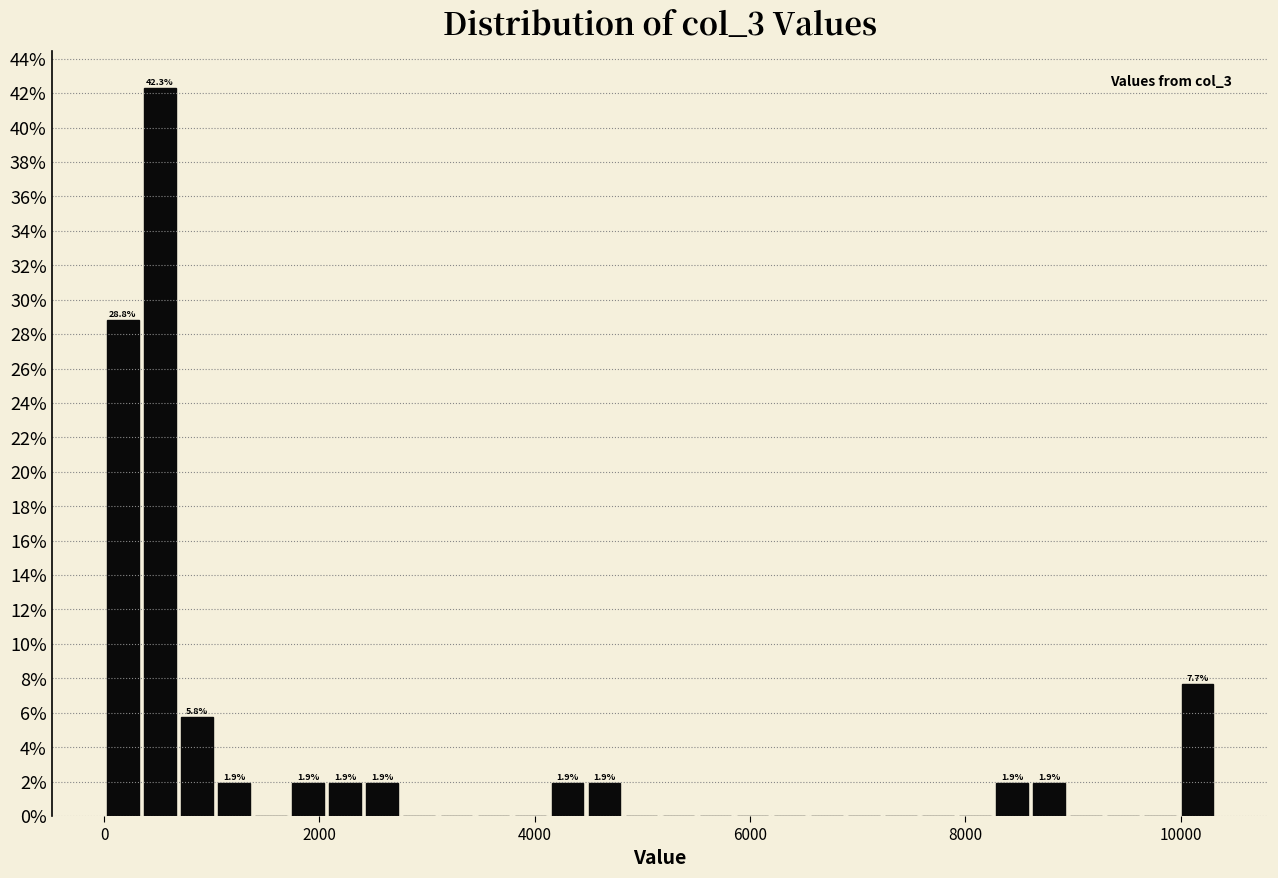

Read against the x-axis, roughly where is the centre of the tallest bar?

600